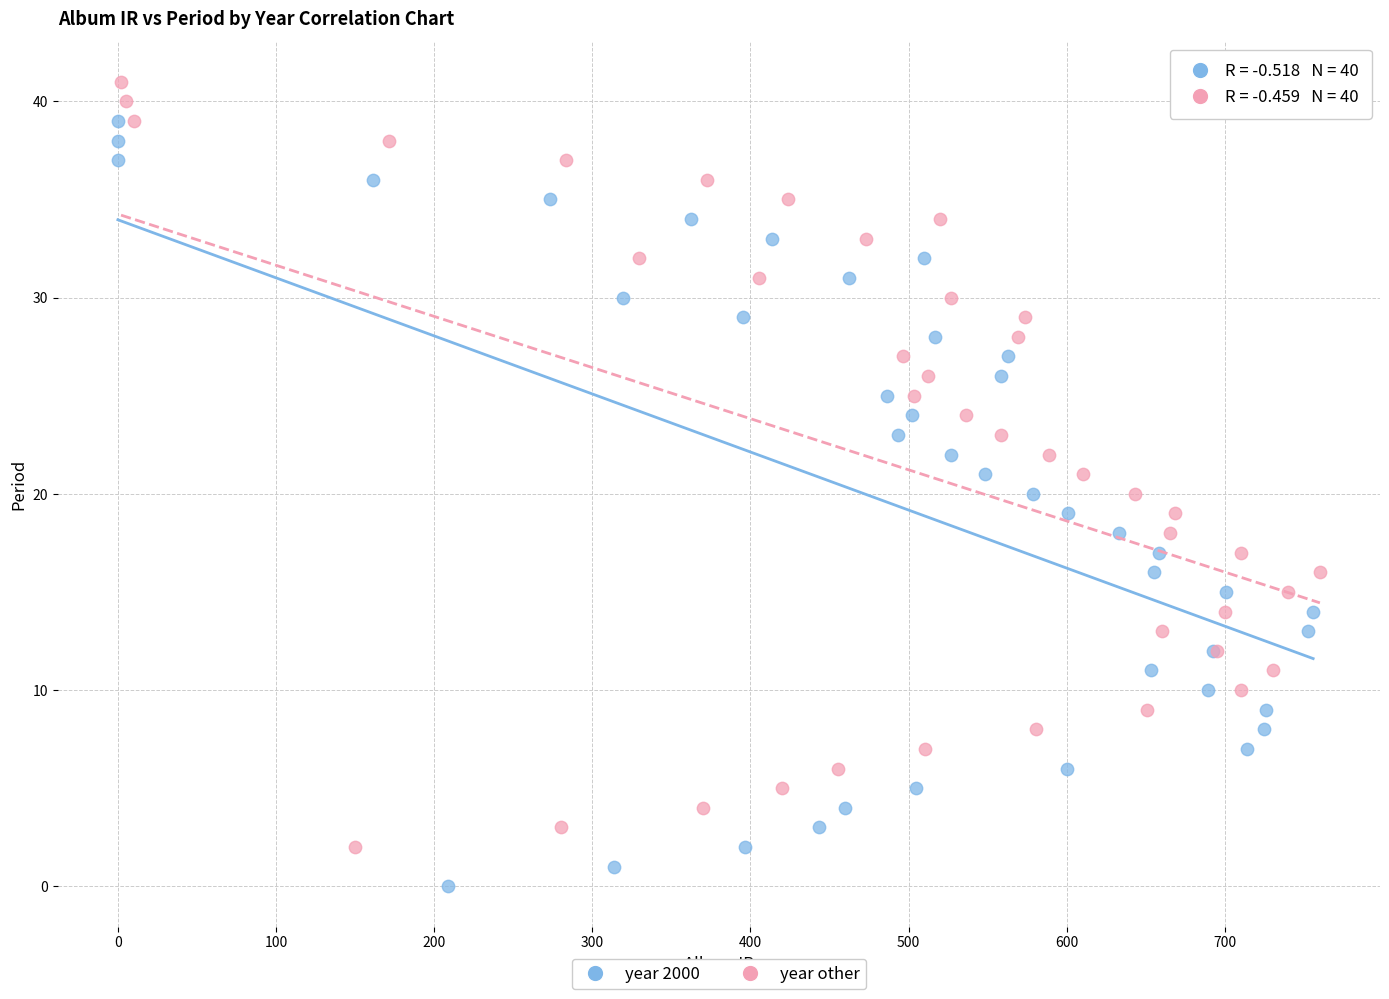

Which series reaches the minimum Y coordinate?

year 2000